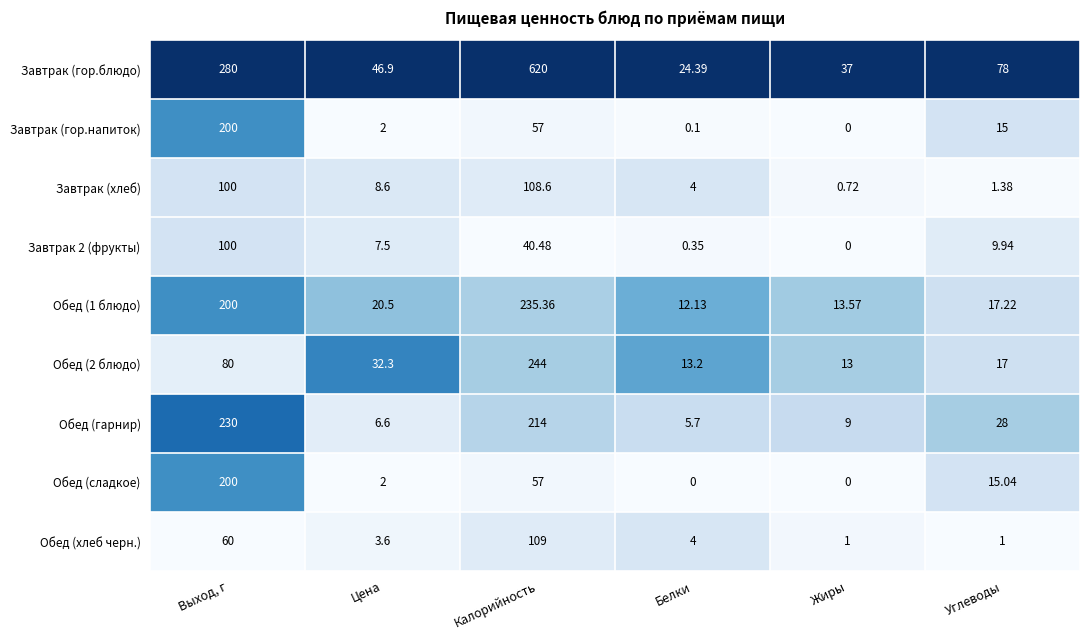

What is the spread (max minus min) of values at Белки?

24.4